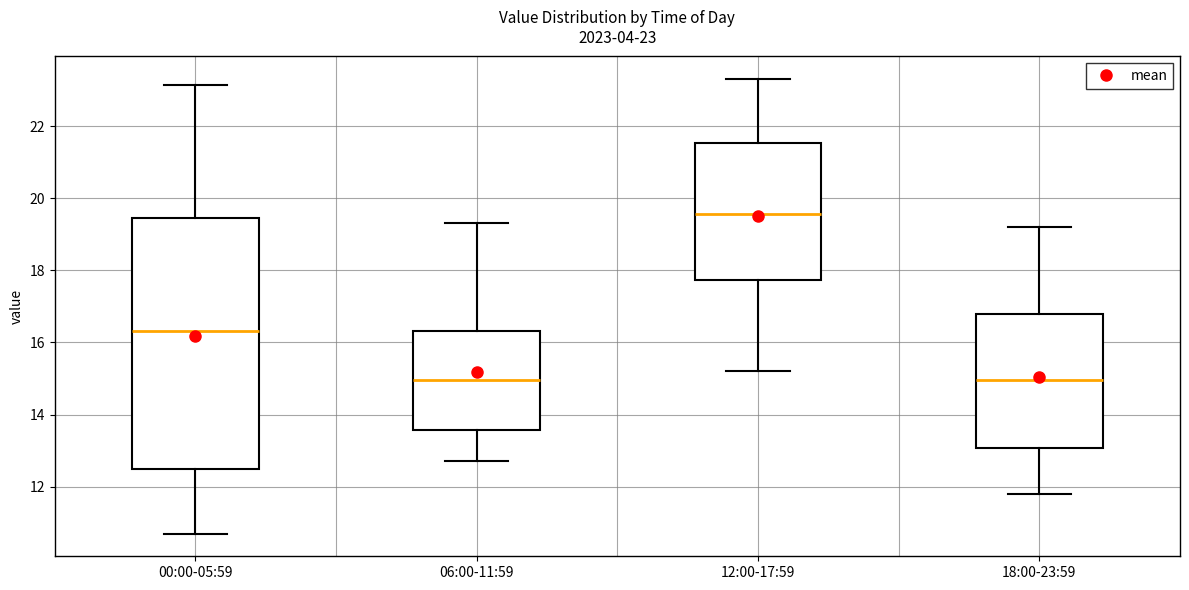

Comparing the boxes themselves (not the whiskers), which one is the tallest?

00:00-05:59